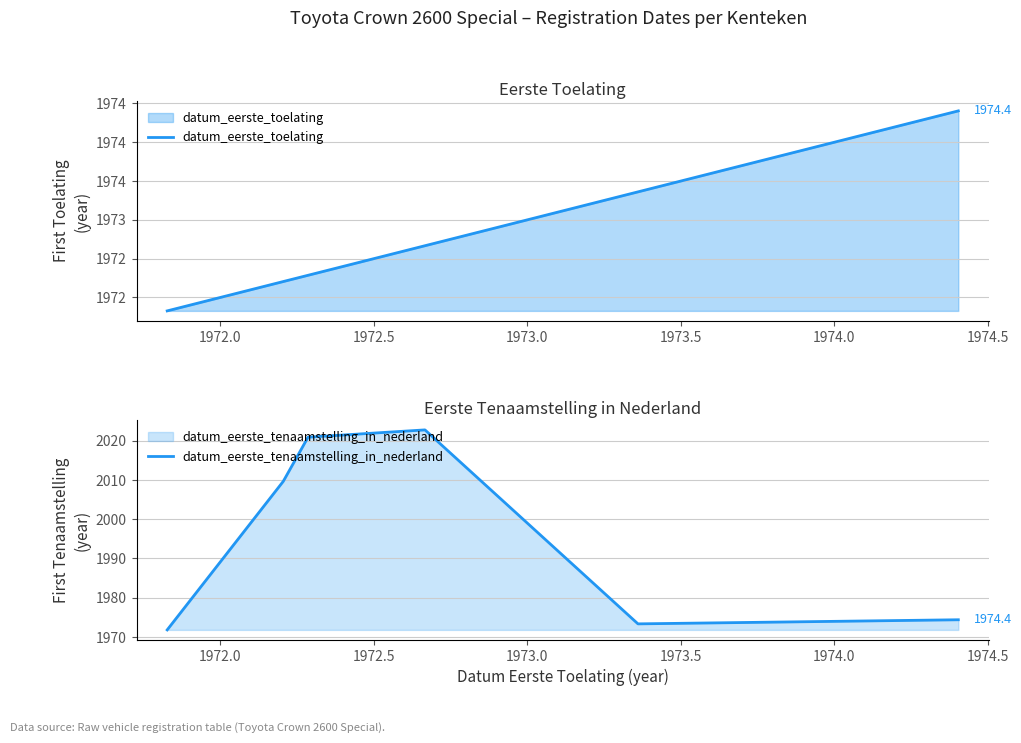

What is the average value of the datum_eerste_tenaamstelling_in_nederland series?

1992.5